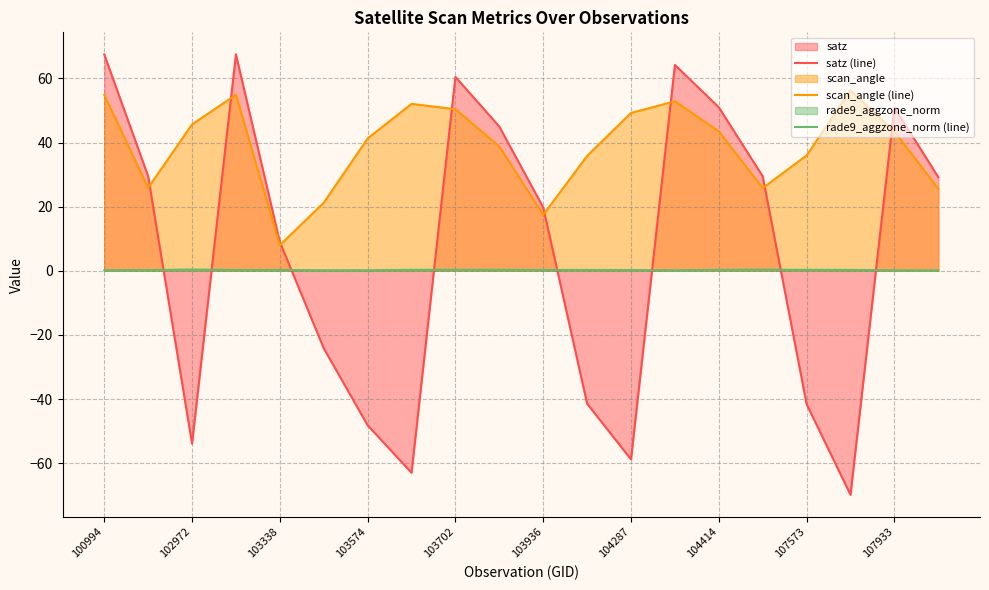

What is the sum of the satz (line) values at 103338 and 103574?

-39.2